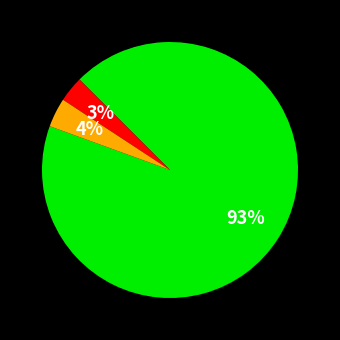

To the nearest percent, what is the difference between the largest and smallest slice percentages?

90%